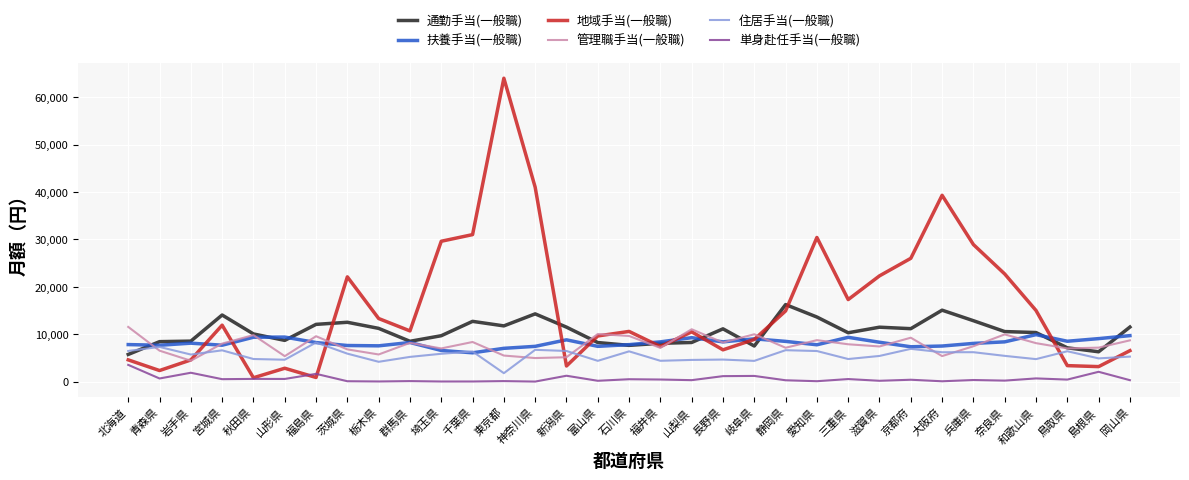

What are all the series names shown in the legend?

通勤手当(一般職), 扶養手当(一般職), 地域手当(一般職), 管理職手当(一般職), 住居手当(一般職), 単身赴任手当(一般職)